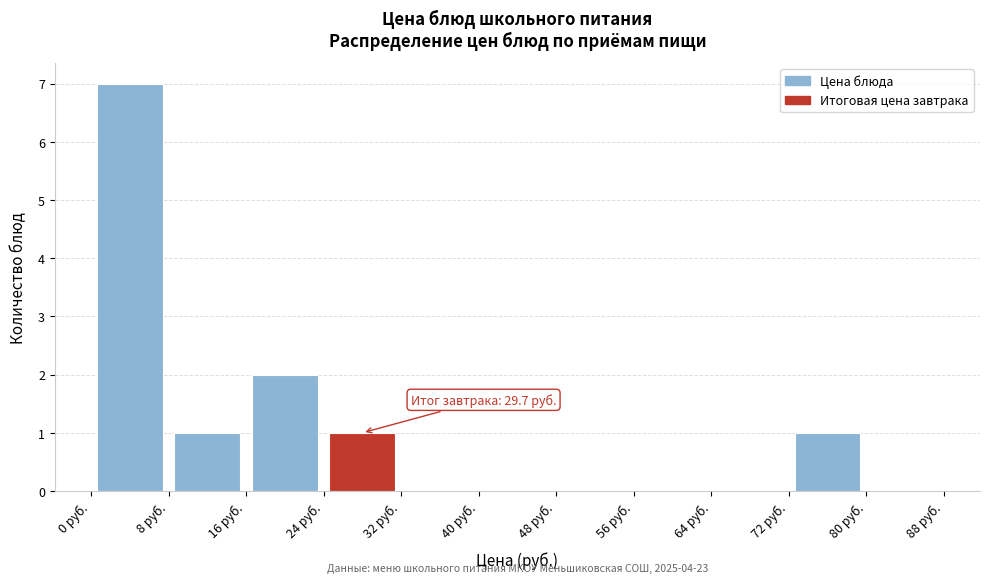

Which range on the x-axis has the tallest bar?

0 to 8